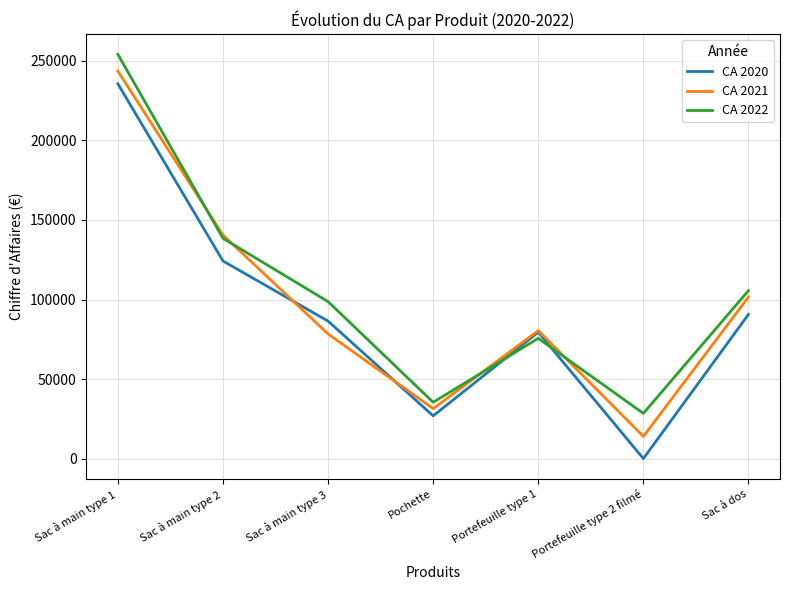

List the labels in order of CA 2022 value, smallest first.

Portefeuille type 2 filmé, Pochette, Portefeuille type 1, Sac à main type 3, Sac à dos, Sac à main type 2, Sac à main type 1